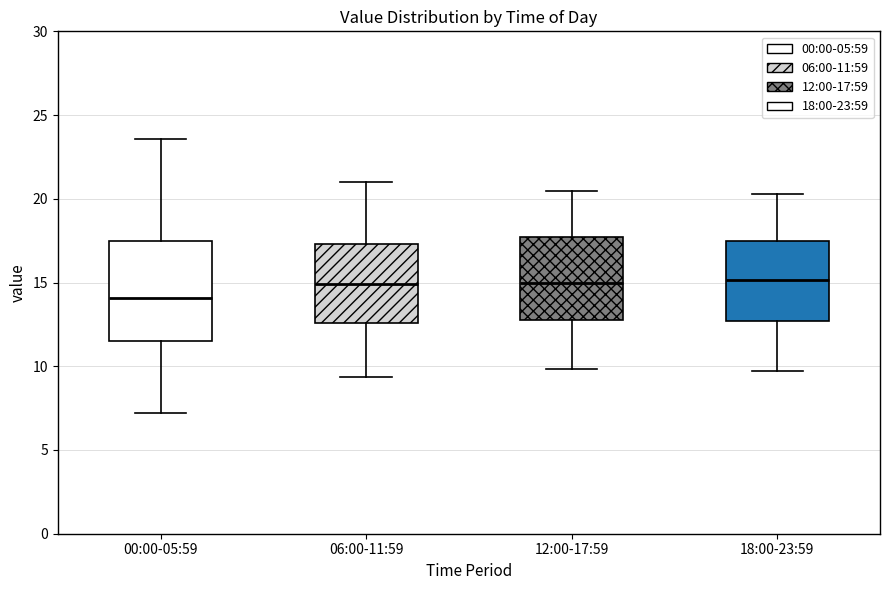

Comparing the boxes themselves (not the whiskers), which one is the tallest?

00:00-05:59